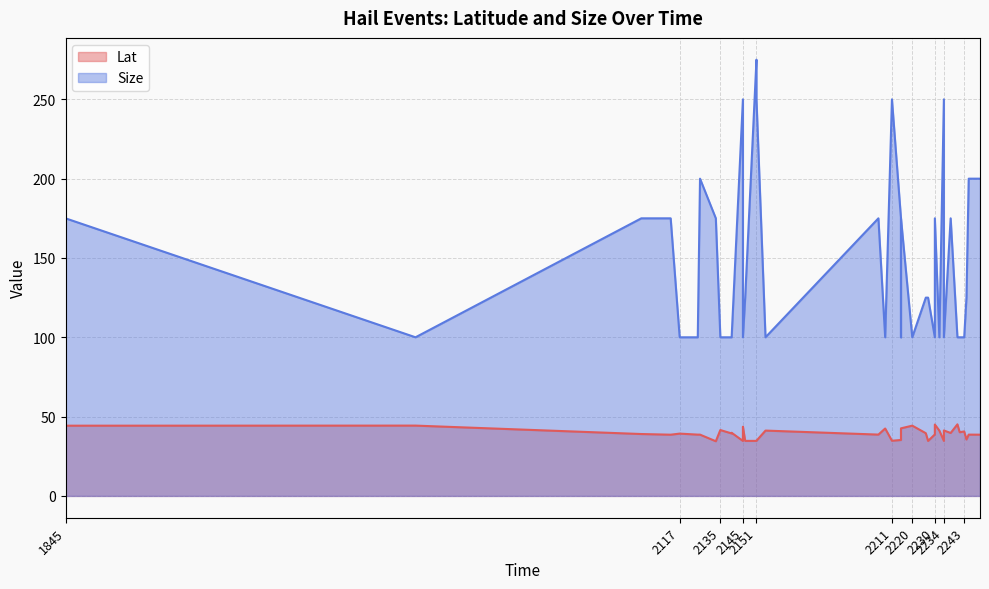

Where is the first local minimum for Lat?

2113